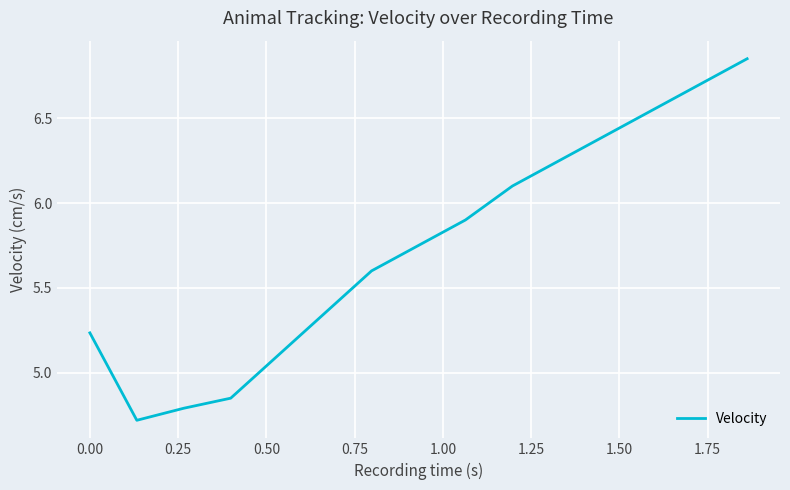

What is the smallest value displayed?

4.7